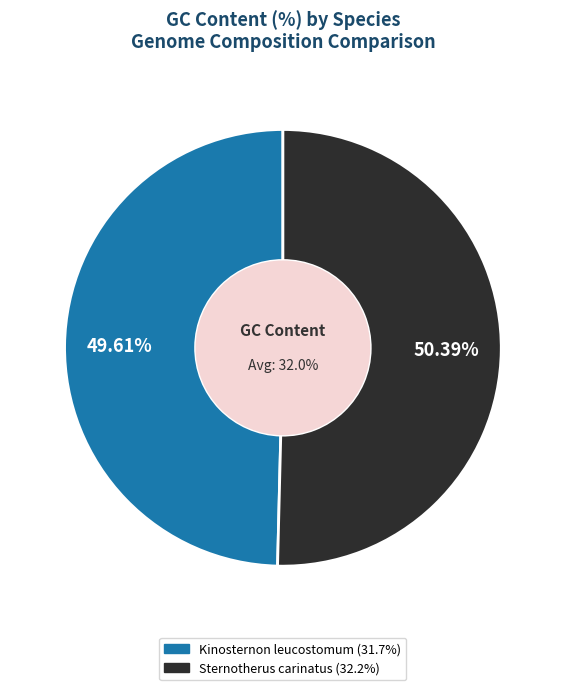

To the nearest percent, what is the difference between the Kinosternon leucostomum and Sternotherus carinatus slice percentages?

1%